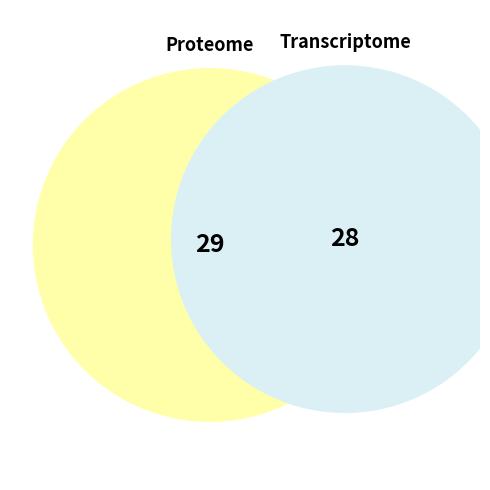

Is it true that 29 is 37% of the pie?

False